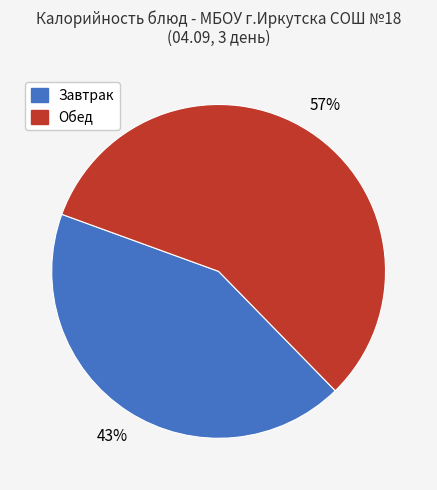

How many segments does this pie chart have?

2